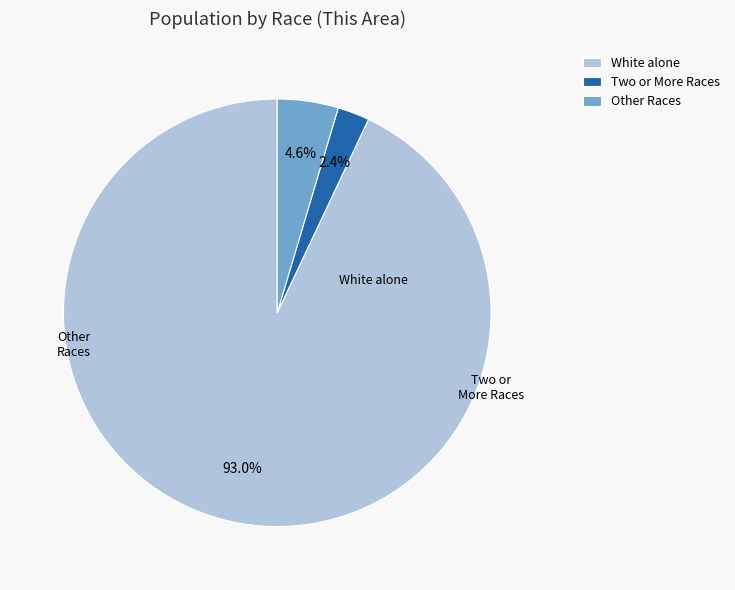

Does any single category account for the majority?

Yes